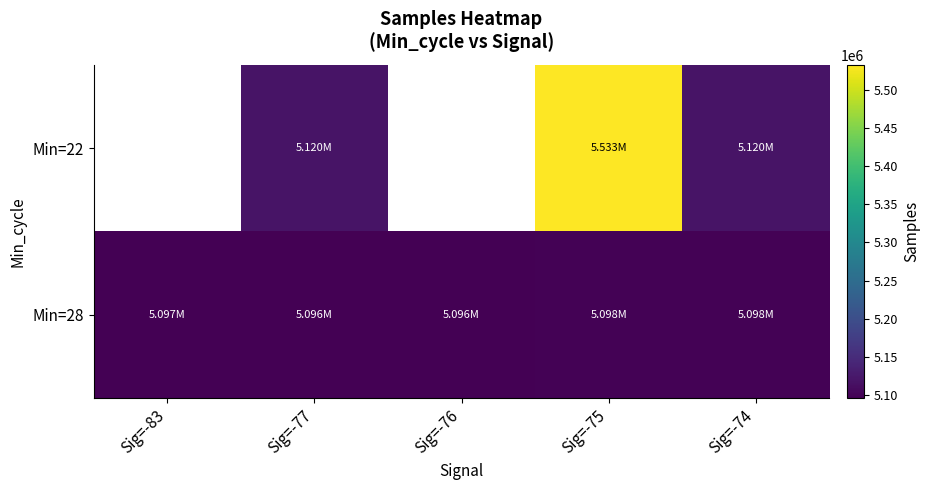

Which label corresponds to the smallest value in the chart?

Sig=-76